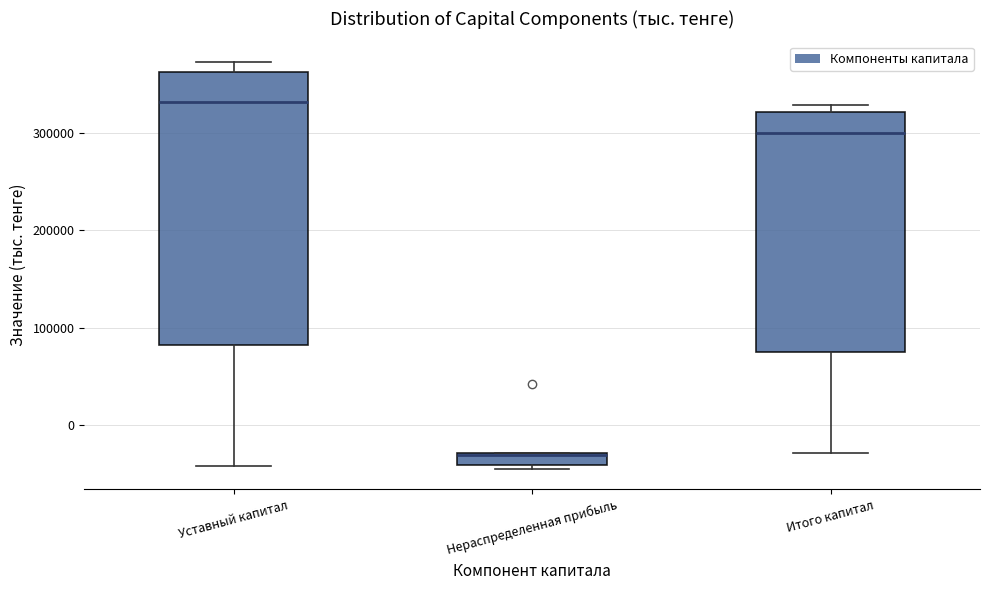

Which box's median line is the lowest?

Нераспределенная прибыль